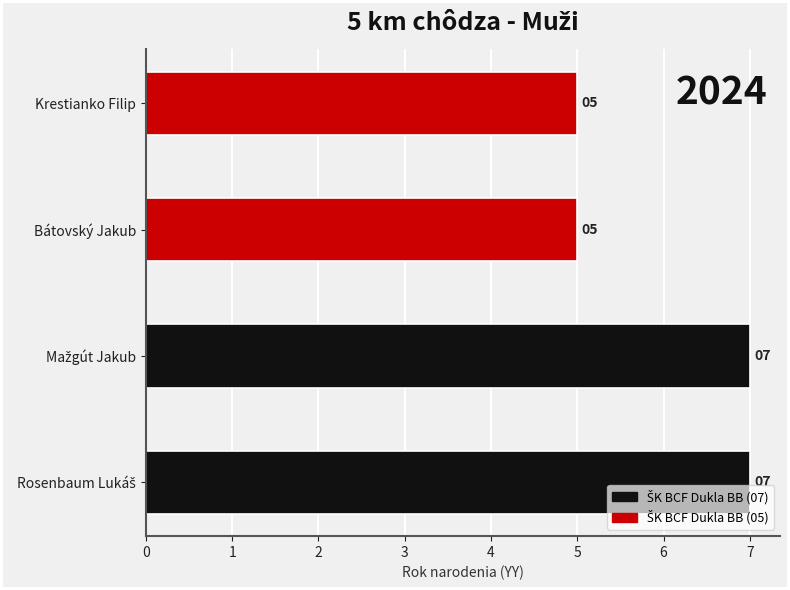

Count the values in the range 5 to 7.

4